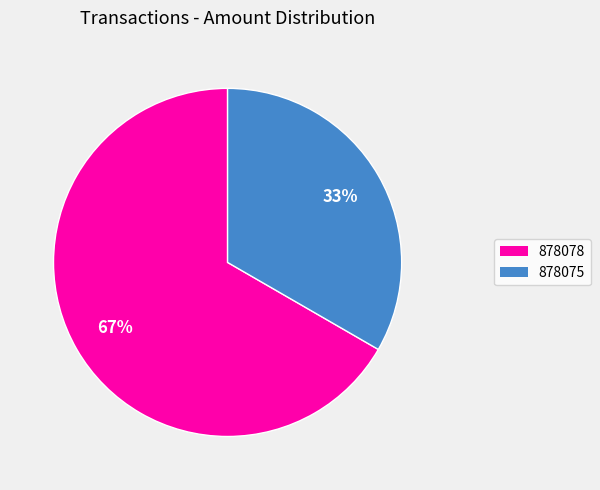

Is it true that 878075 is 33% of the pie?

True